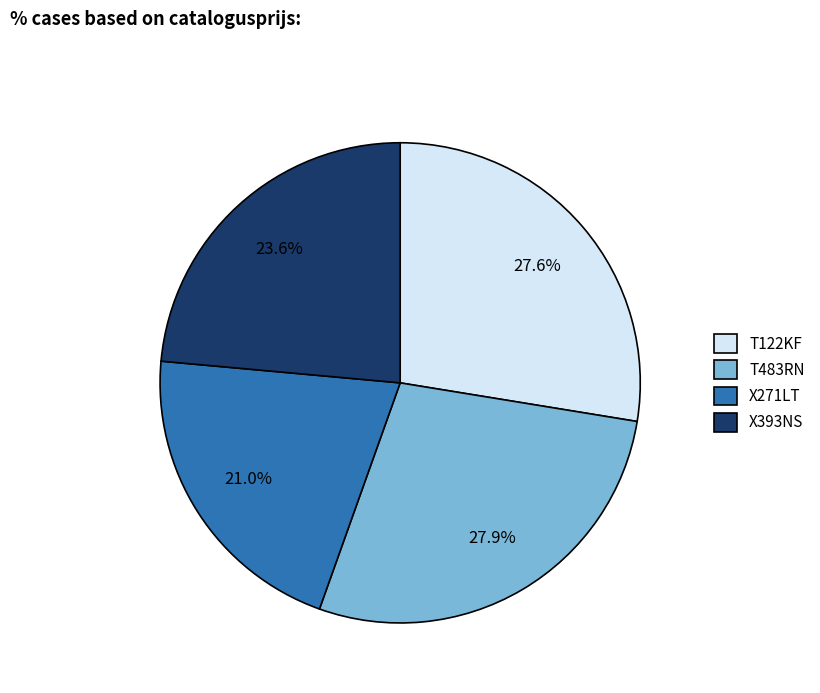

To the nearest percent, what percentage of the pie is T483RN?

28%